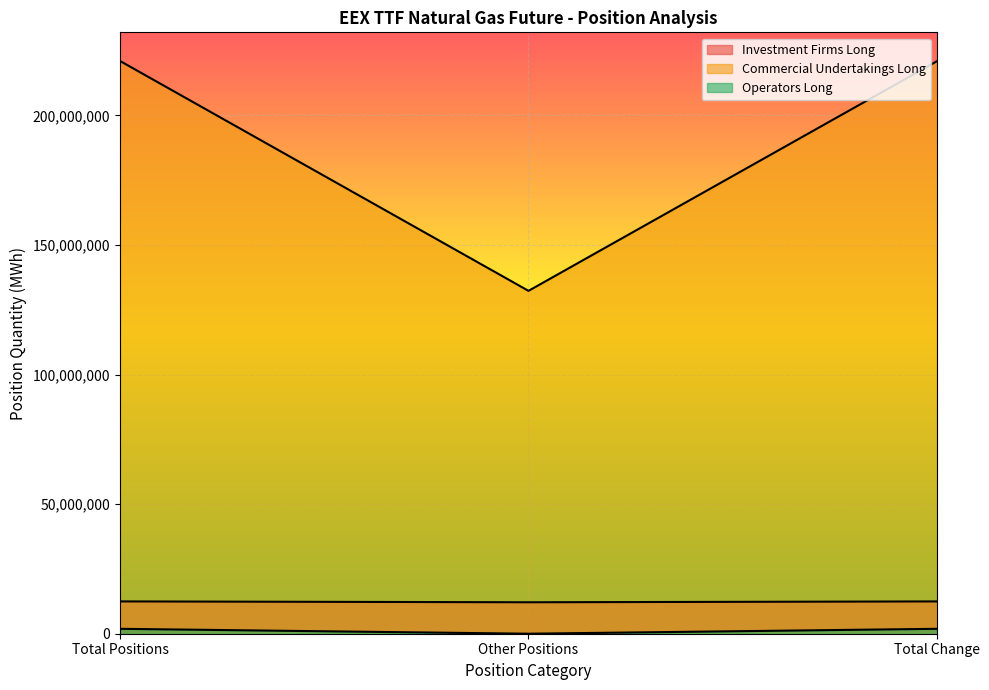

What is the label of the 3rd point from the right?

Total Positions